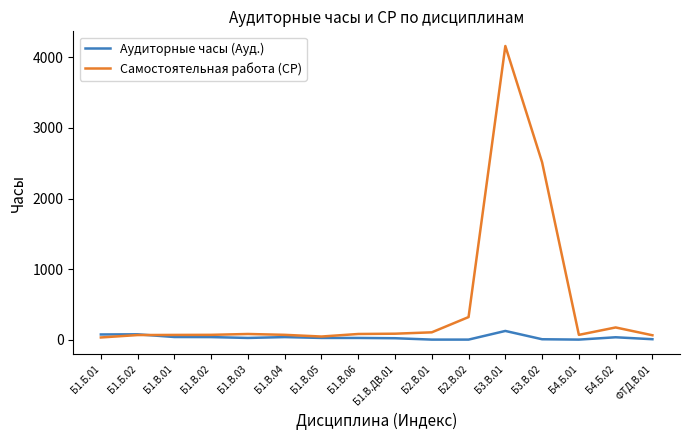

At which category is the sum across all series the highest?

Б3.В.01